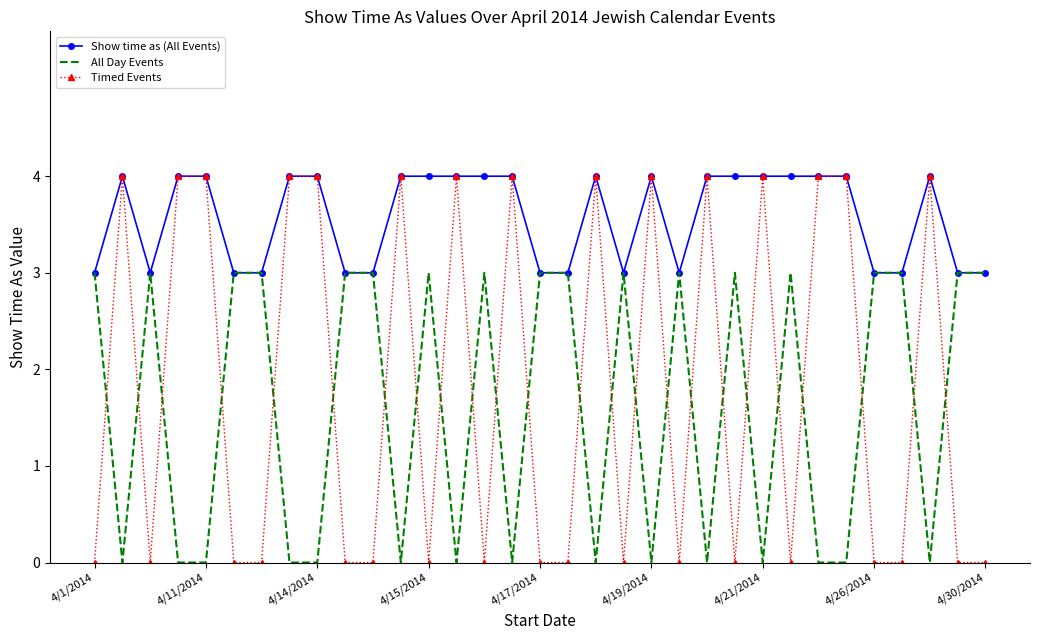

Which series has the largest total across all categories?

Show time as (All Events)